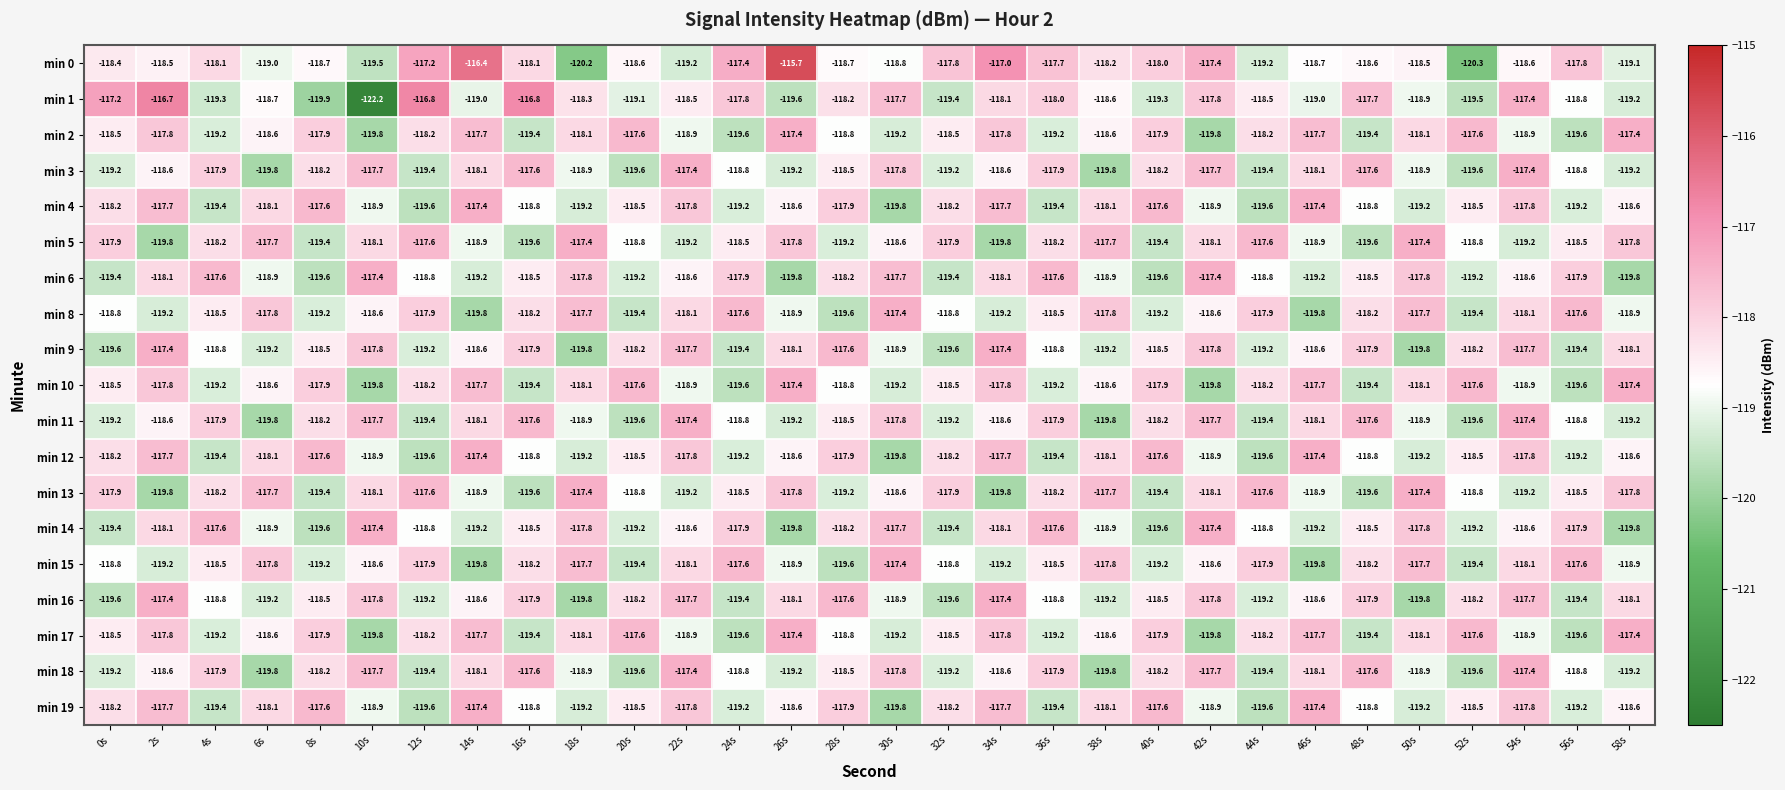

How many data points does each series have?

30